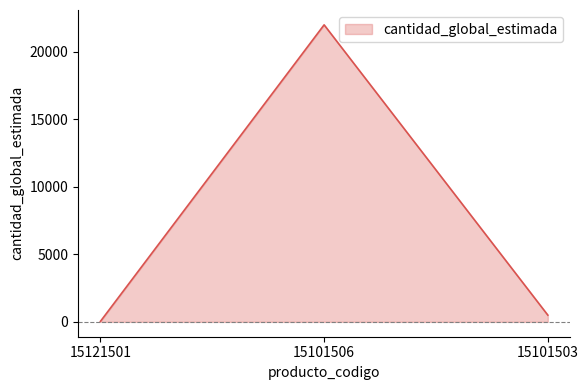

How many lines are shown in the chart?

1